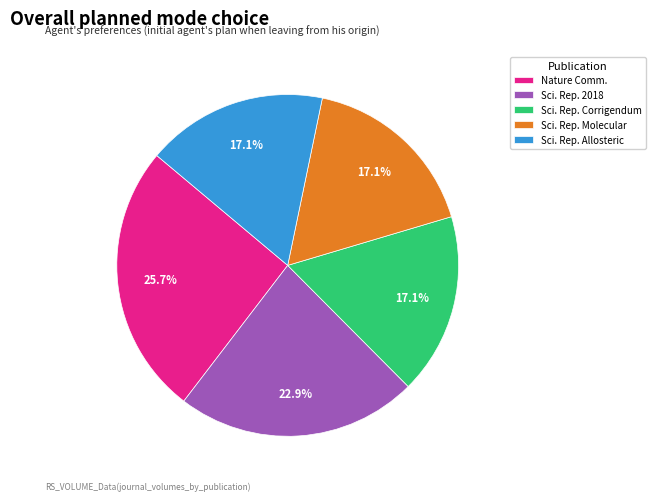

Is there any slice that represents more than half of the pie?

No